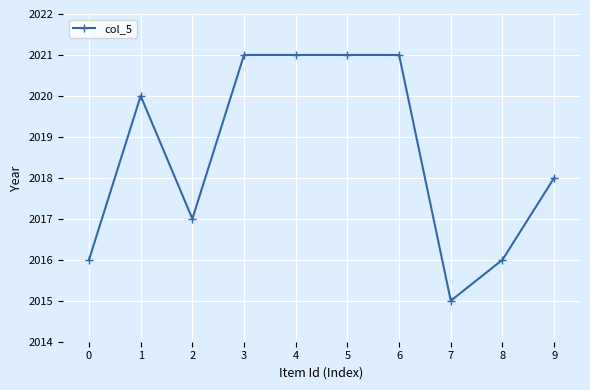

Is it true that the value at 0 is 2016?

True